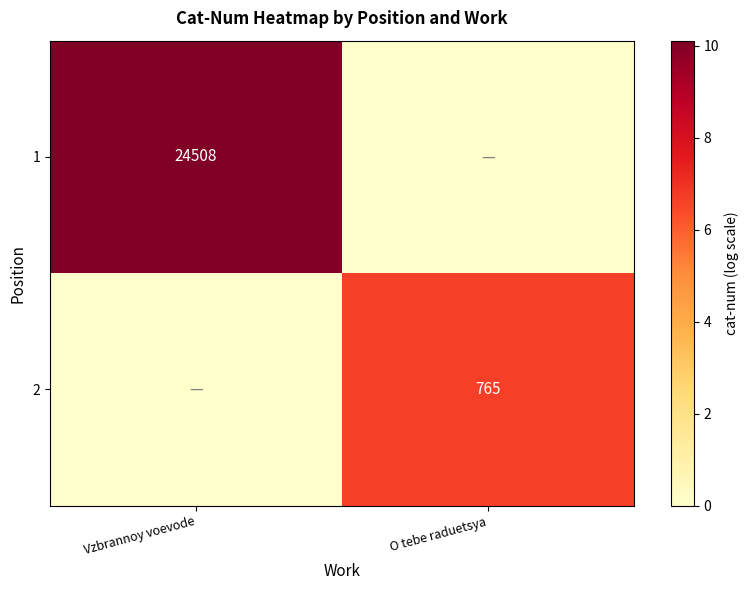

The 1 series shows 11498 at Vzbrannoy voevode. True or false?

False